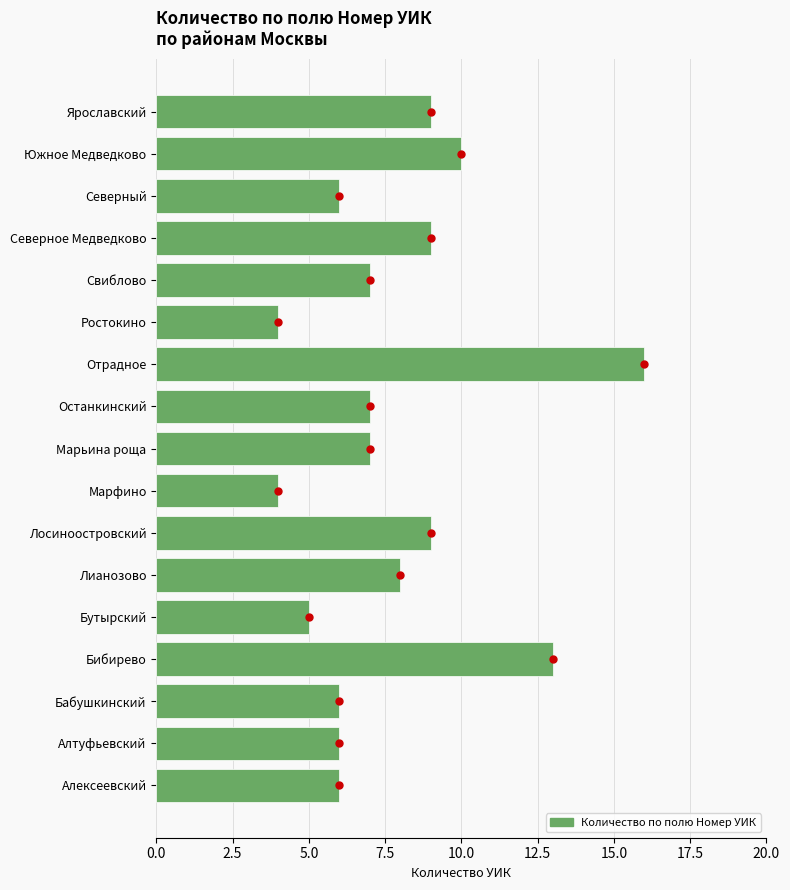

Between Северное Медведково and Лианозово, which is larger?

Северное Медведково